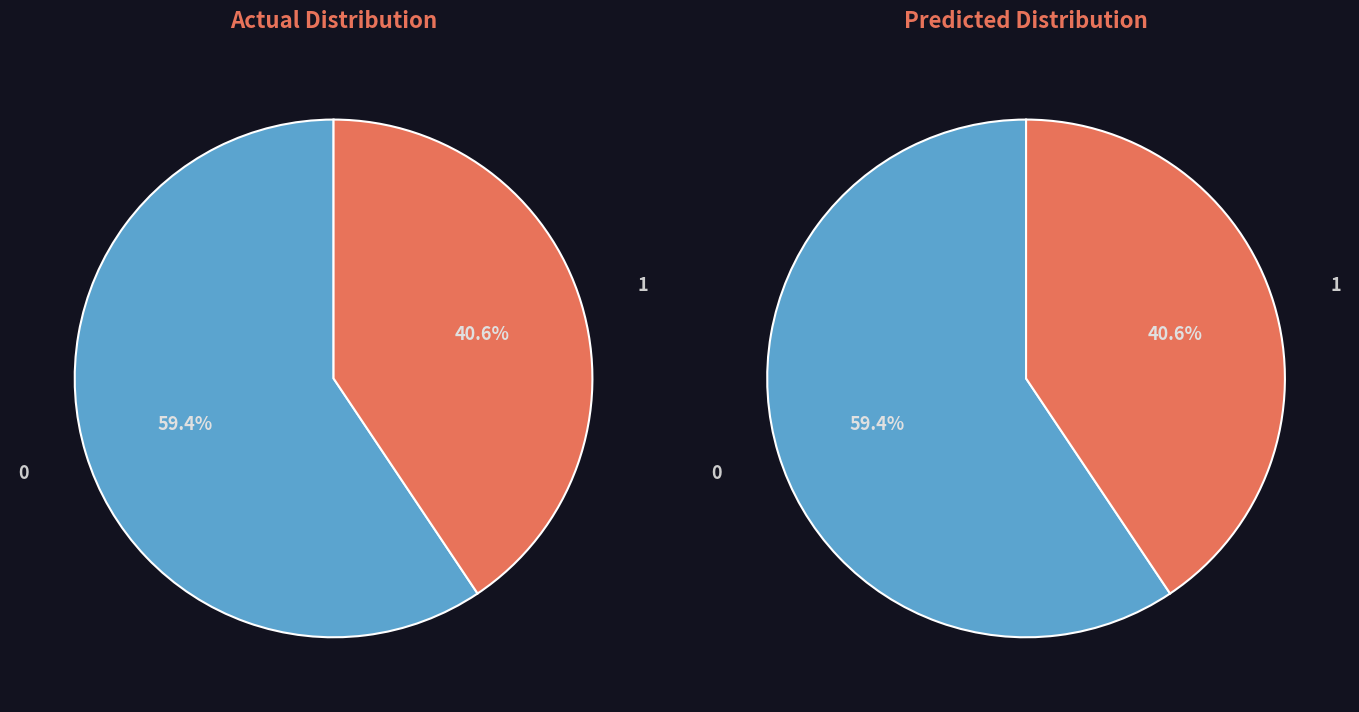

Is there a majority slice in this chart?

Yes